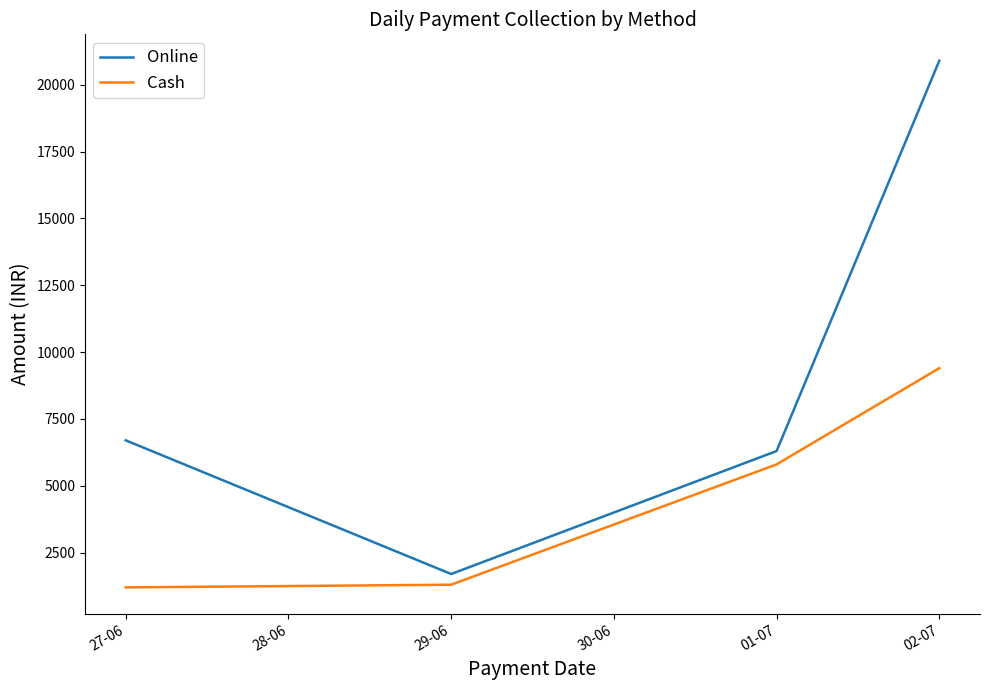

Which series has the largest range (max minus min)?

Online